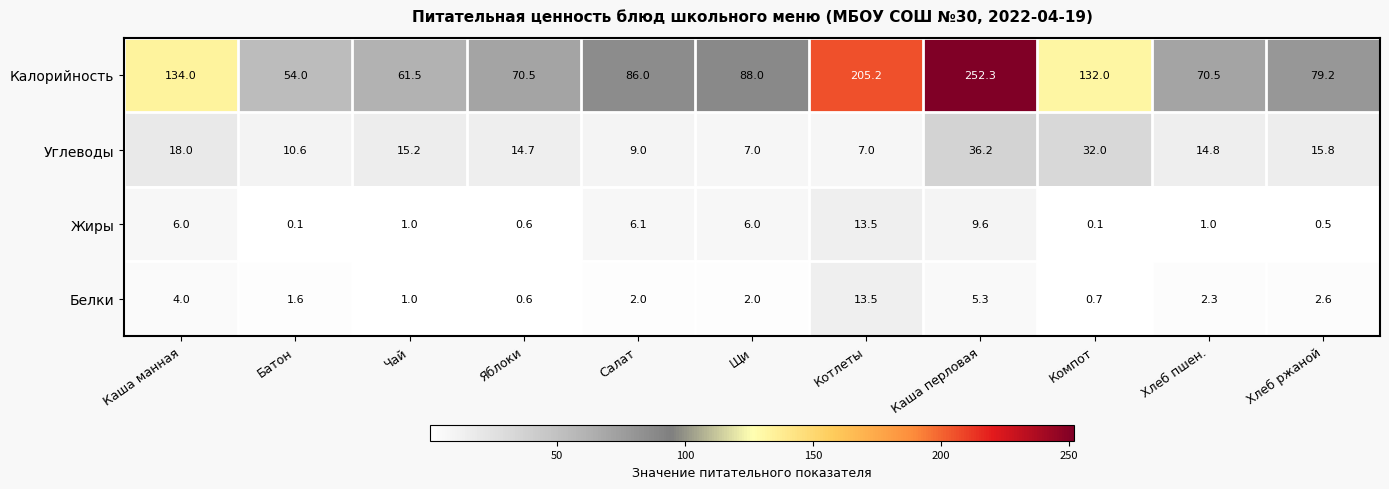

What is the highest value of the Белки series?

13.5